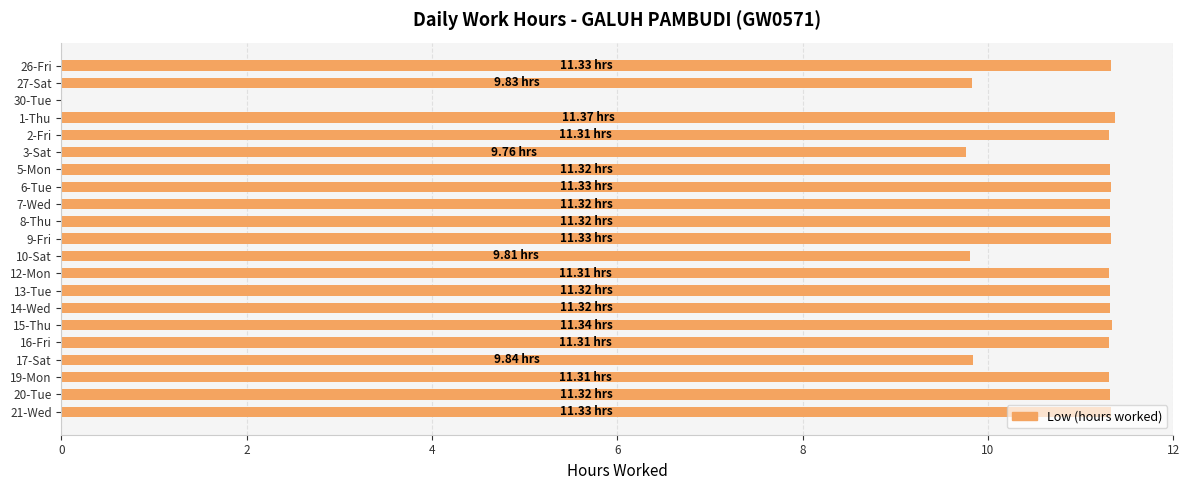

What is the change in value from 3-Sat to 21-Wed?

+1.6